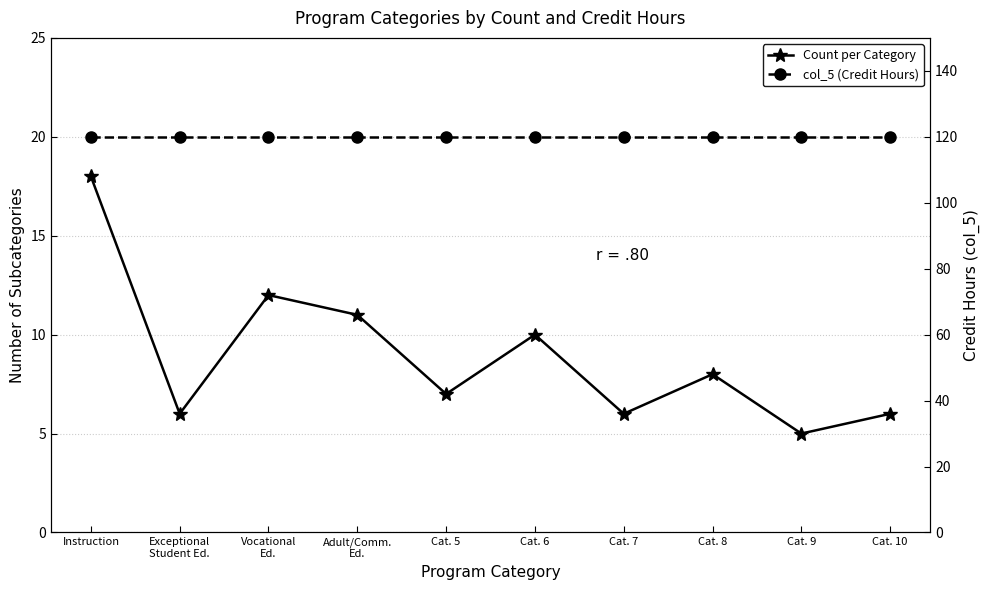

How many lines are shown in the chart?

2